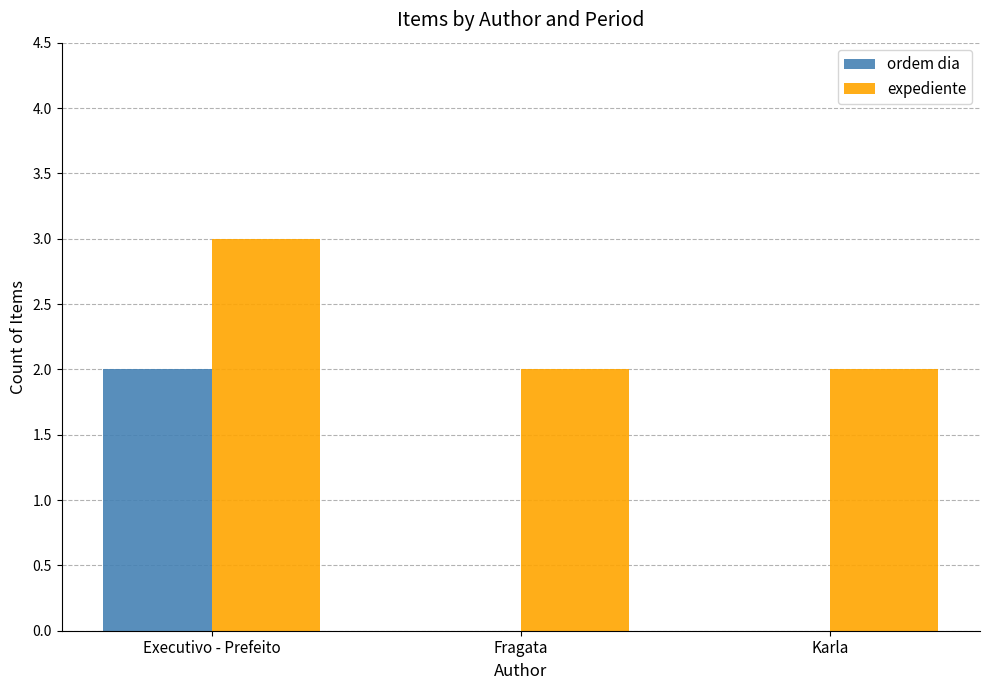

Is it true that ordem dia equals 0 at Fragata?

True